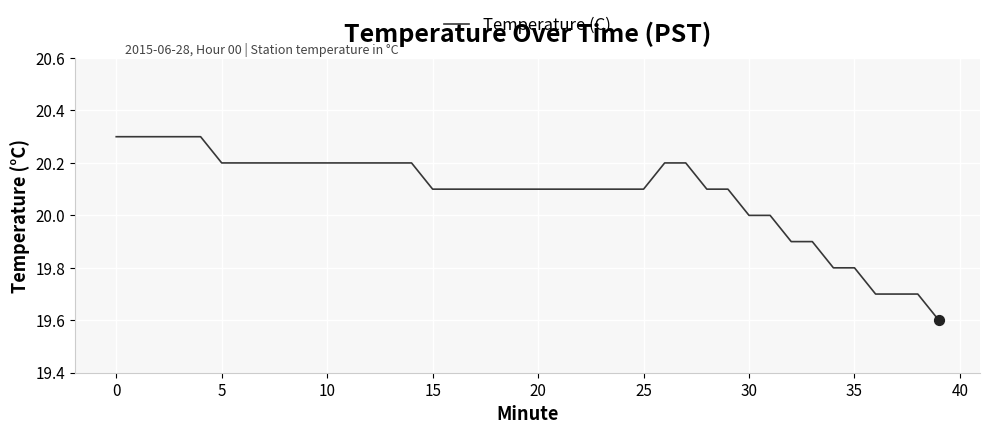

What is the greatest value displayed?

20.3